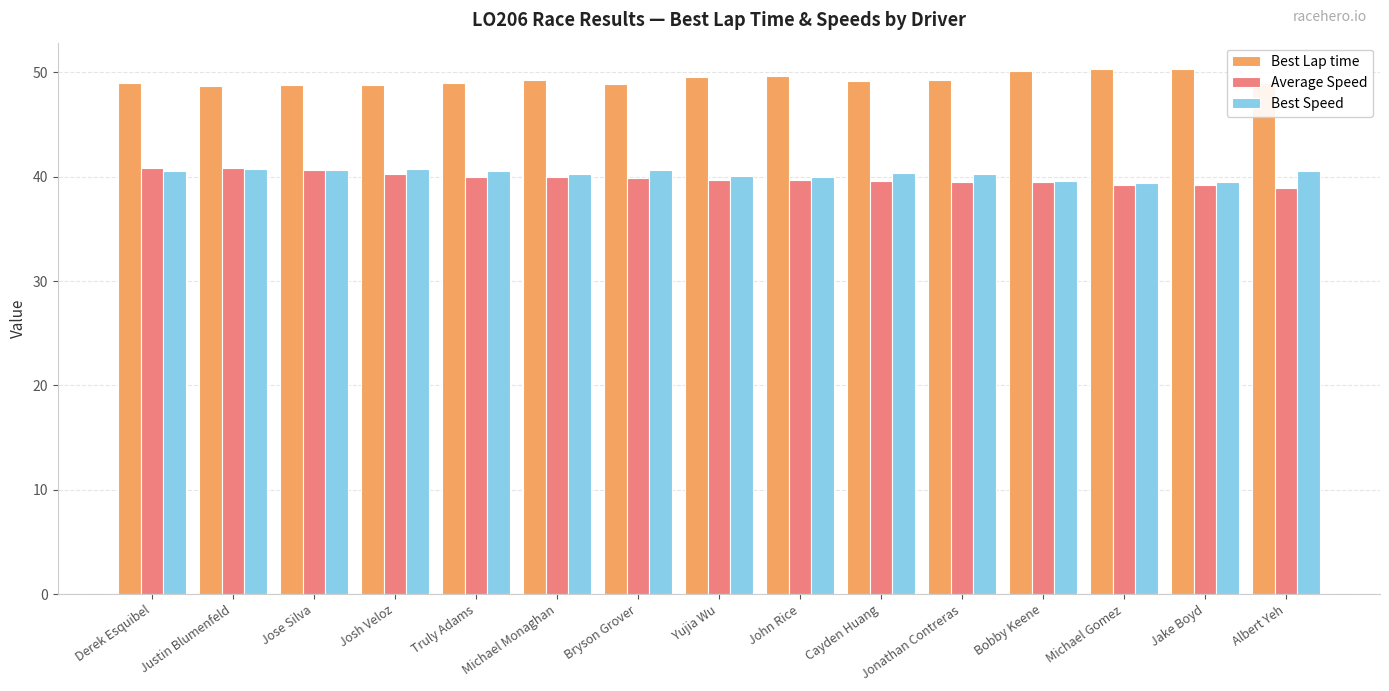

How many series are shown in this chart?

3